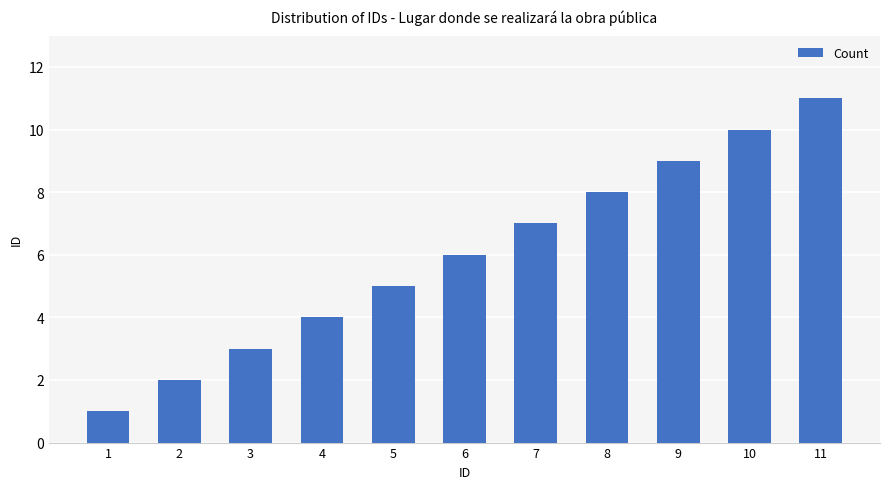

The chart shows a value of 1 at 2. True or false?

False